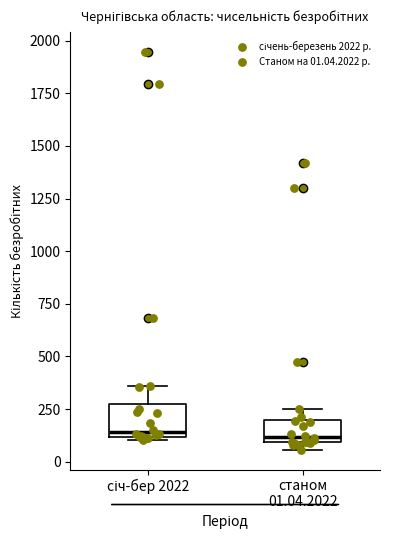

Reading left to right, read every box against the y-axis: the position of its median line, the range the box covers, and the ends of its whiskers. The values are not printed on the chart, so give them approximately, as read against the axis.

січ-бер 2022: median 150, box 100 to 250, whiskers 100 to 350
станом 01.04.2022: median 100 (just above the box's lower edge), box 100 to 200, whiskers 50 to 250